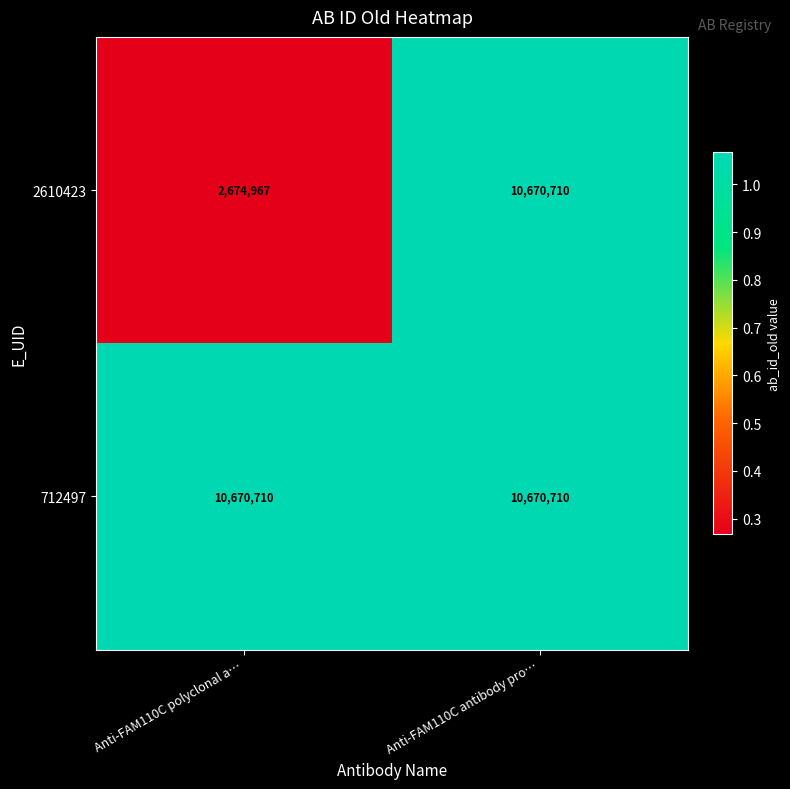

Is it true that 2610423 equals 7440432 at Anti-FAM110C antibody pro…?

False